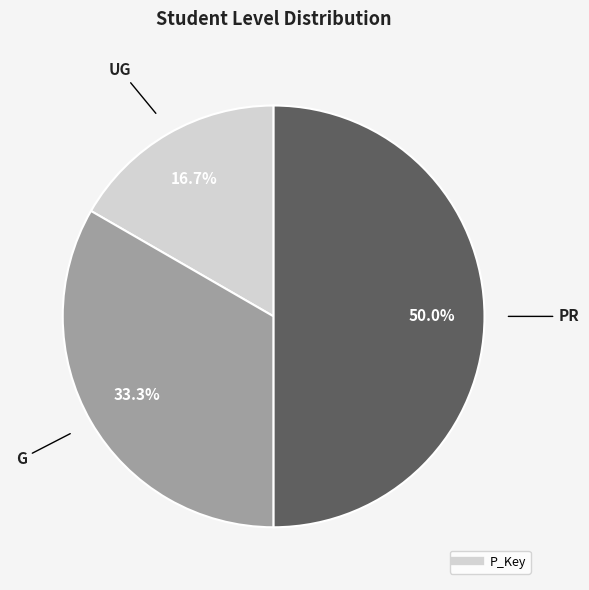

How many segments does this pie chart have?

3